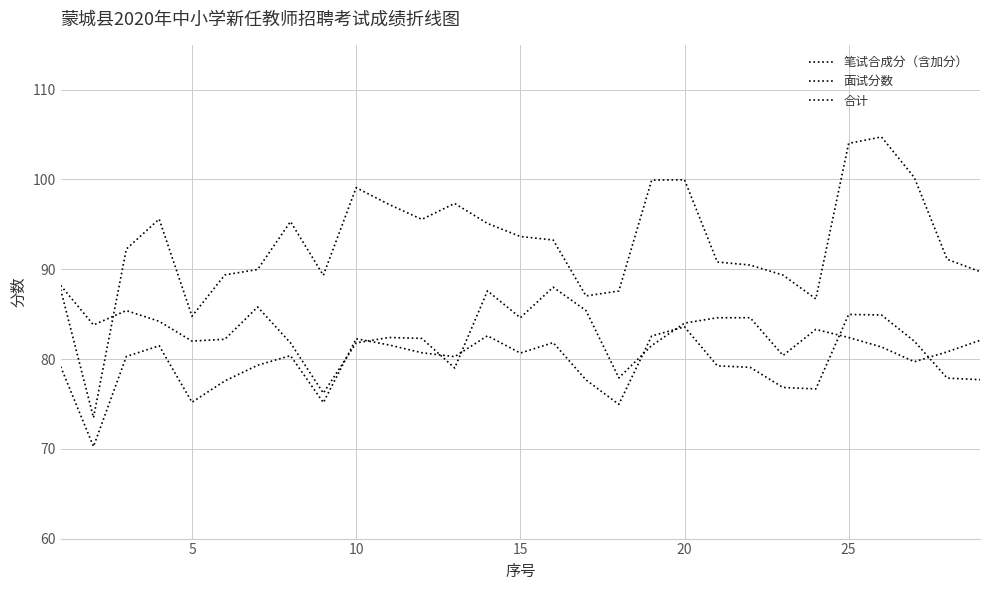

True or false: 合计 and 笔试合成分（含加分） cross at least once.

False